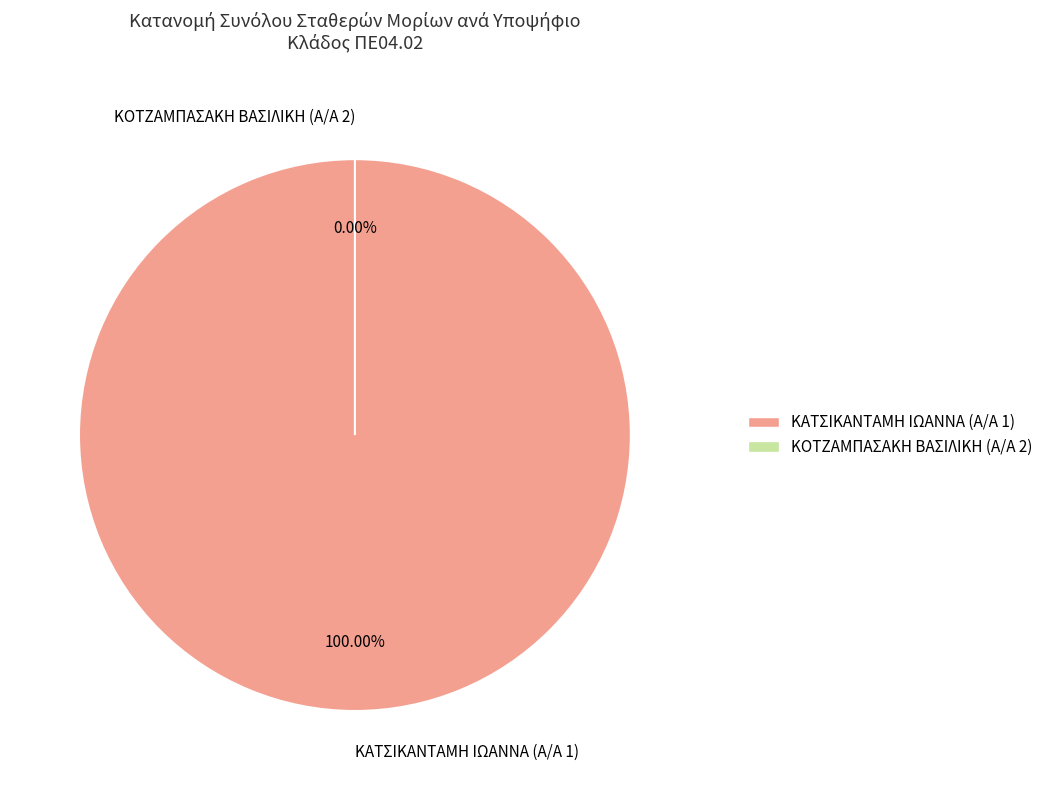

What portion of the pie excludes 2?

100.0%